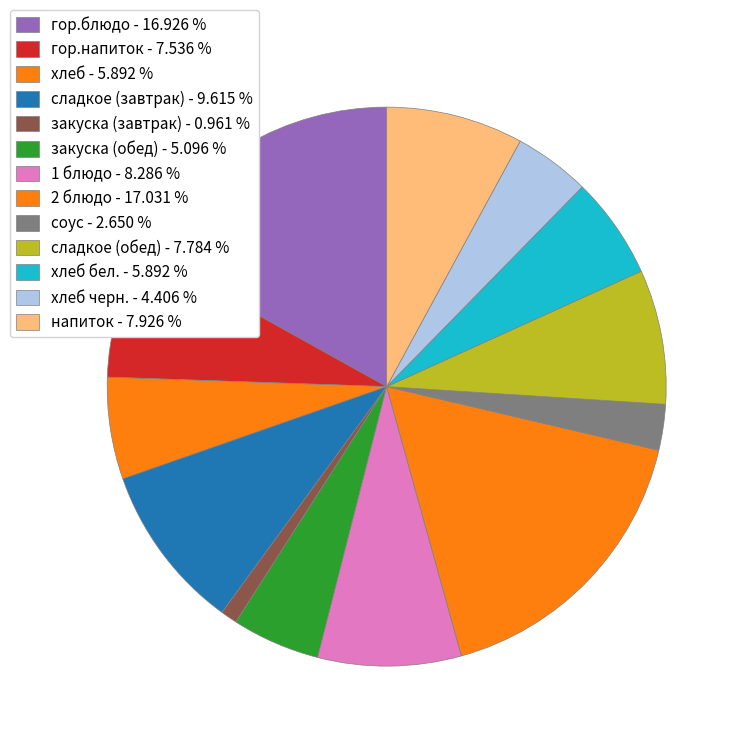

How many slices are in this pie chart?

13